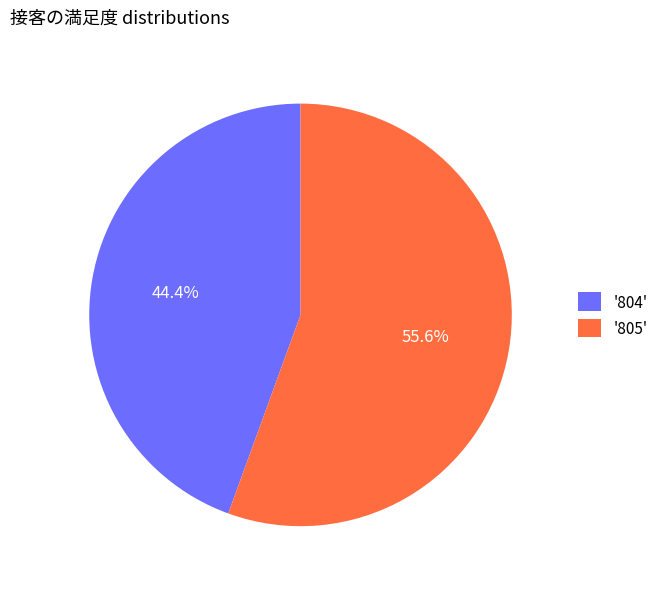

Combined, what portion of the pie is '804' and '805'?

100.0%